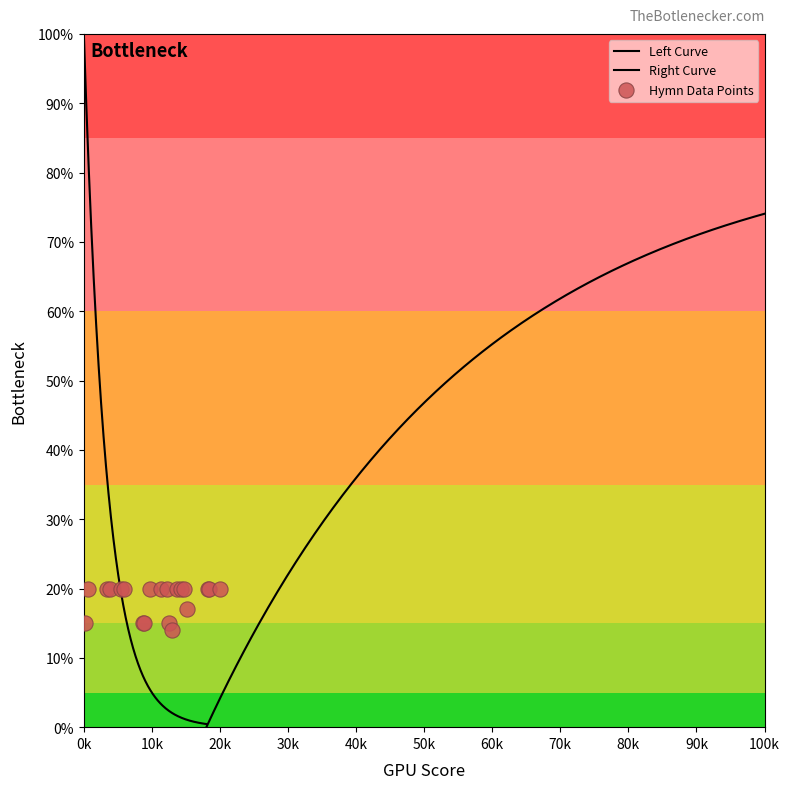

What is the ratio of the value at 26 to the value at 50?

0.5